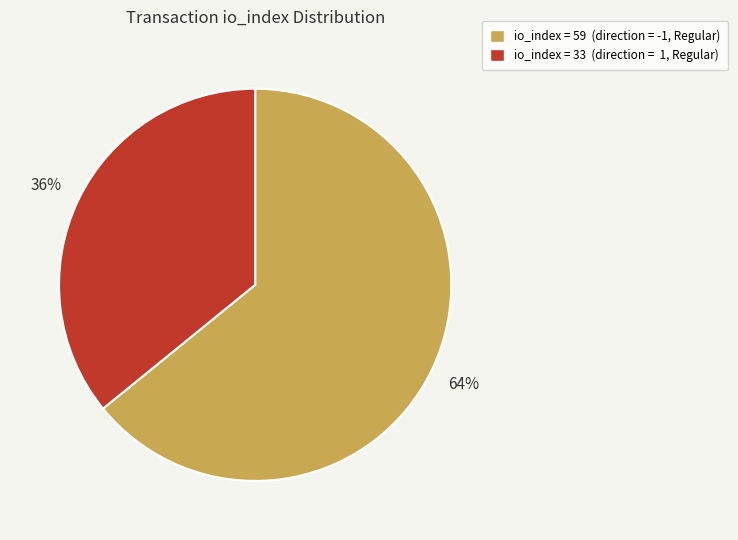

To the nearest percent, what is the difference between the largest and smallest slice percentages?

28%